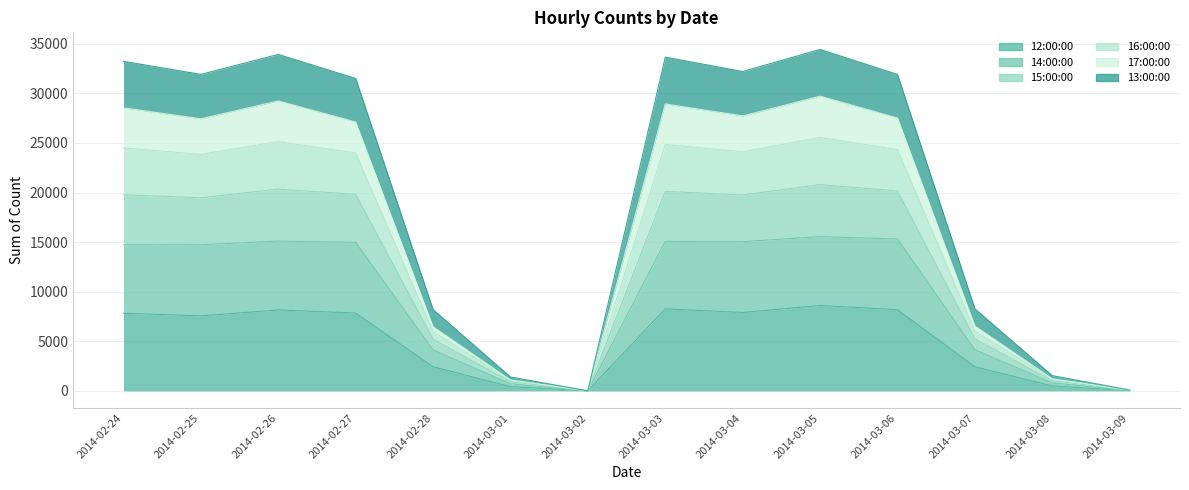

True or false: 13:00:00 and 16:00:00 intersect in this chart.

False